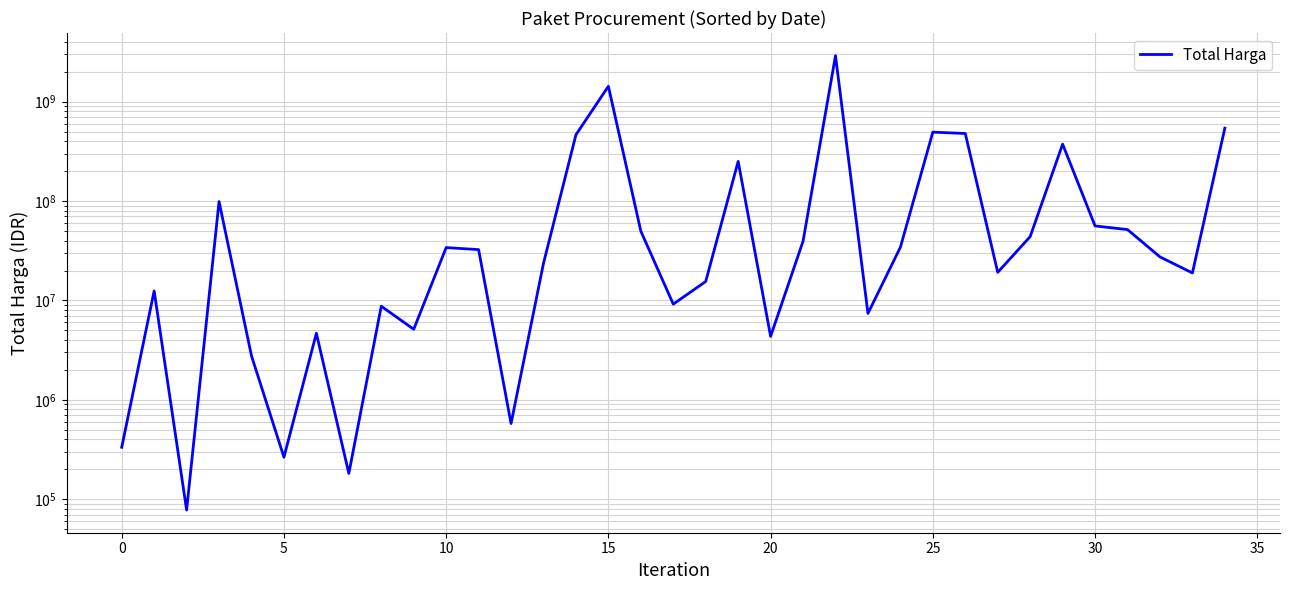

Count the number of categories in the chart.

35